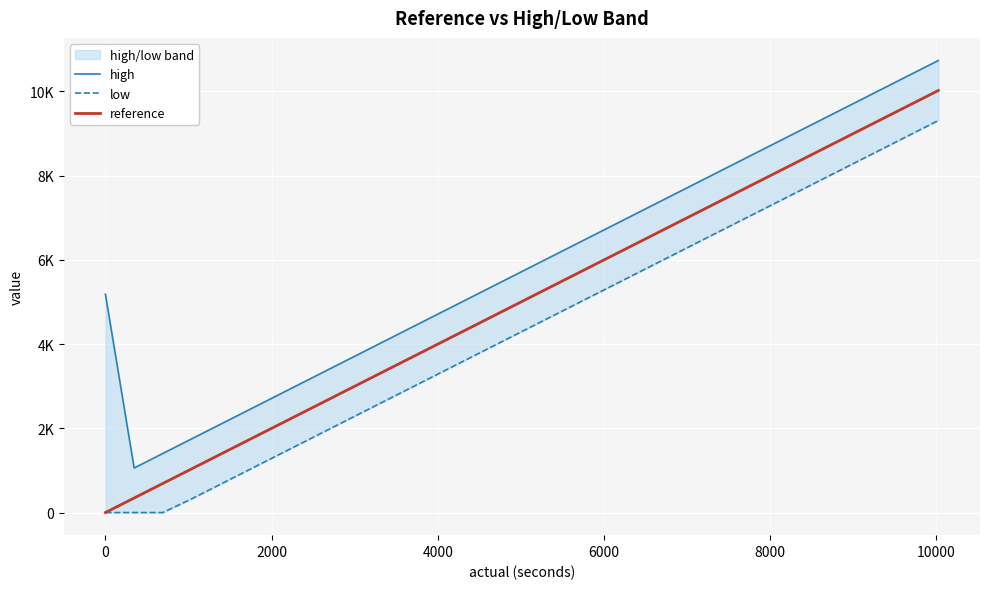

True or false: high and reference intersect in this chart.

False